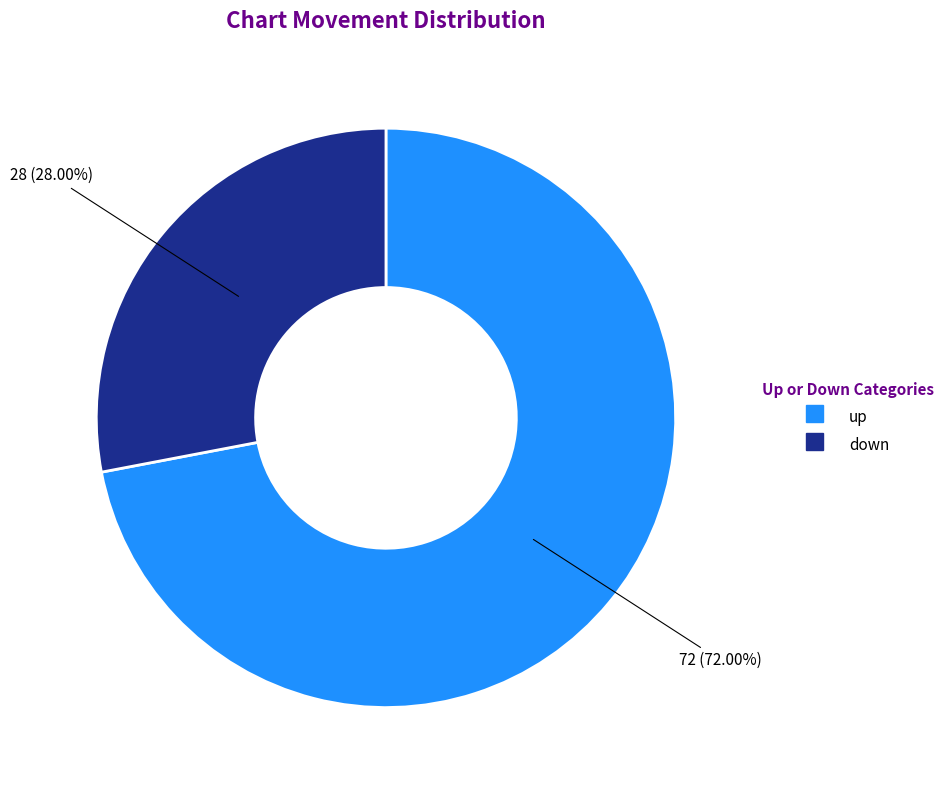

True or false: down accounts for 28% of the total.

True